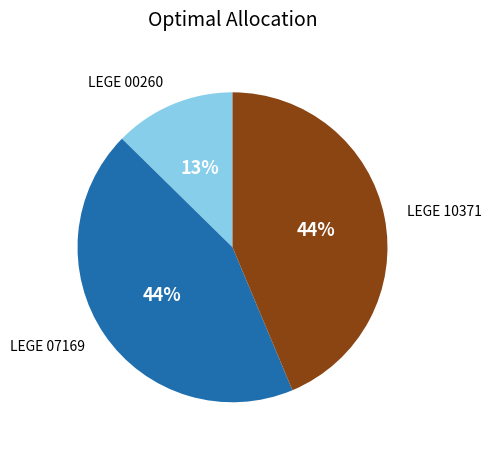

To the nearest percent, what percentage of the pie is LEGE 10371?

44%